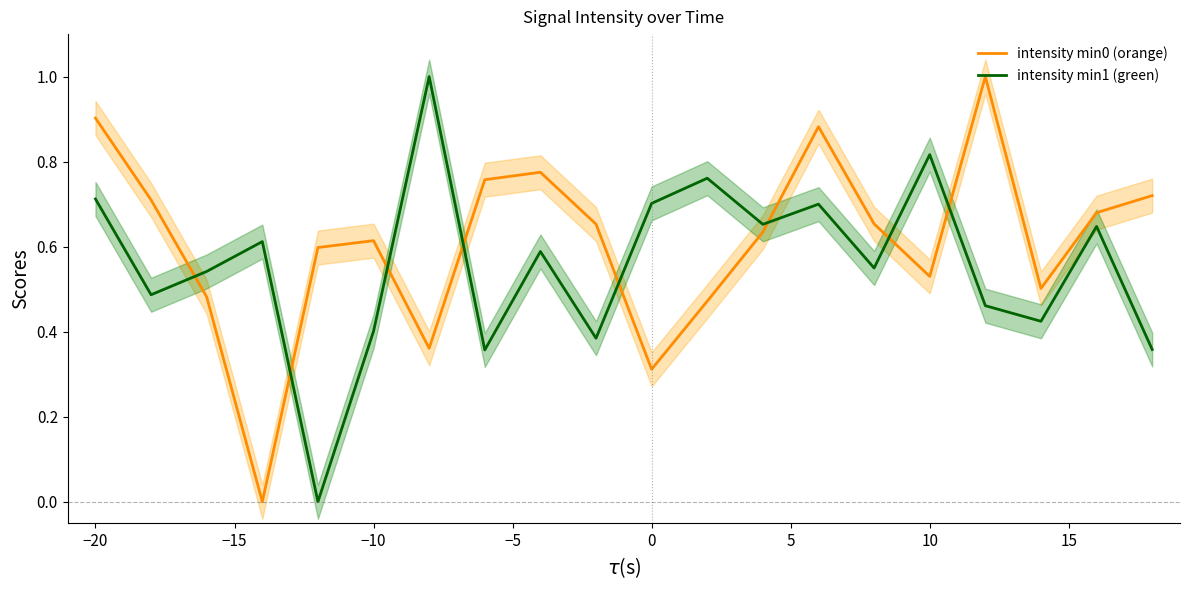

Where is the first local maximum for intensity min0 (orange)?

−10